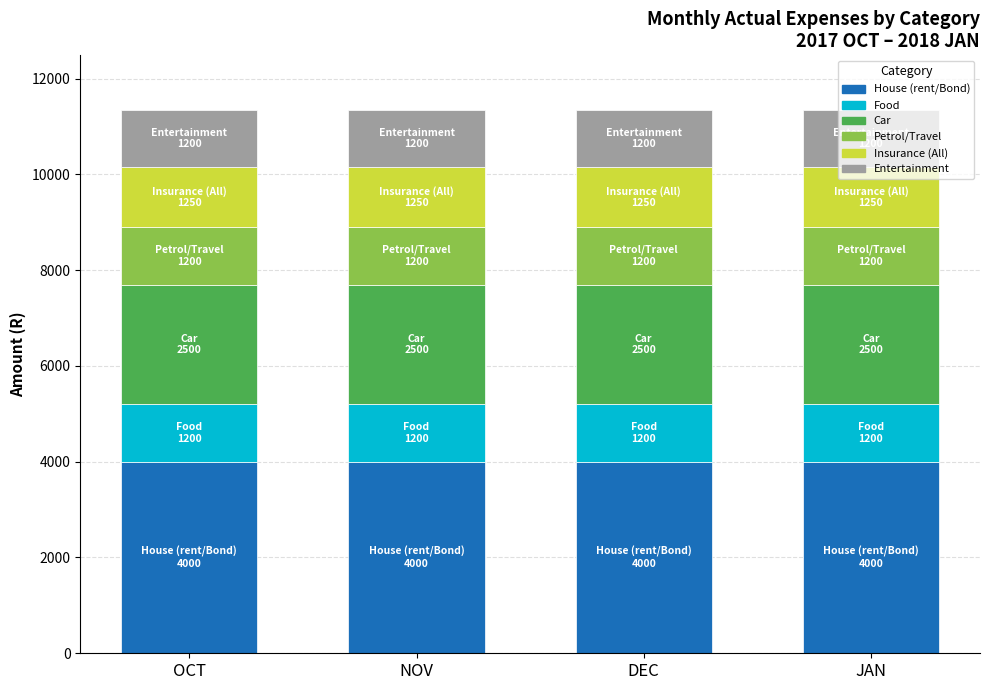

What is the total value across all series at JAN?

11350